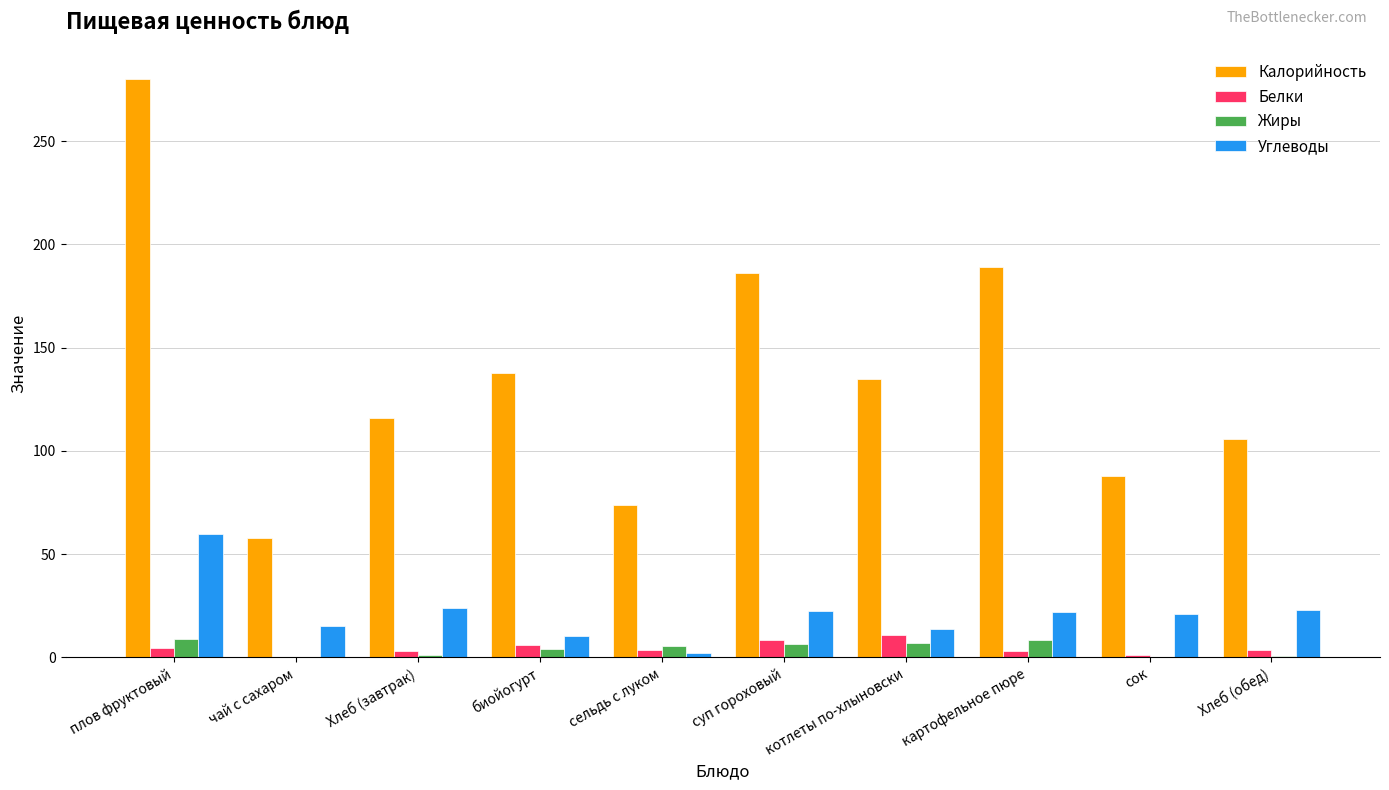

Between плов фруктовый and чай с сахаром, which series saw the biggest shift?

Калорийность